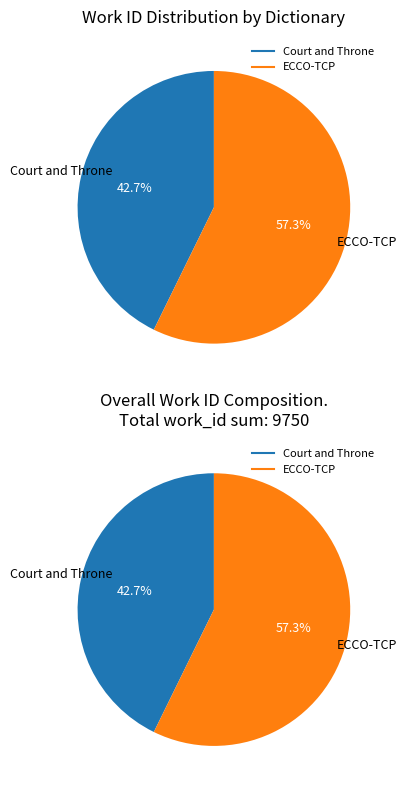

To the nearest percent, what is the difference between the Court and Throne (4167) and ECCO-TCP (5583) slice percentages?

15%